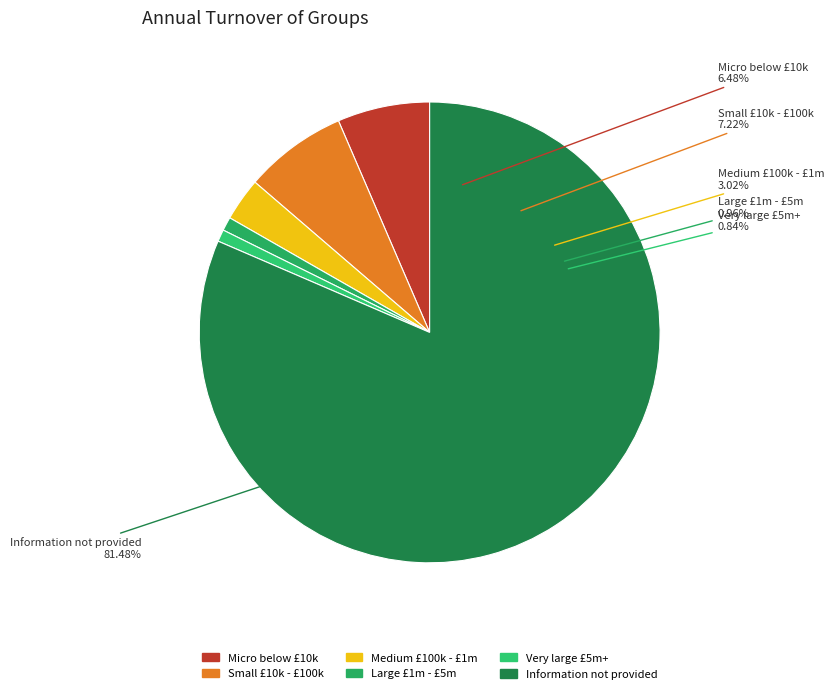

Count the number of slices in the pie.

6